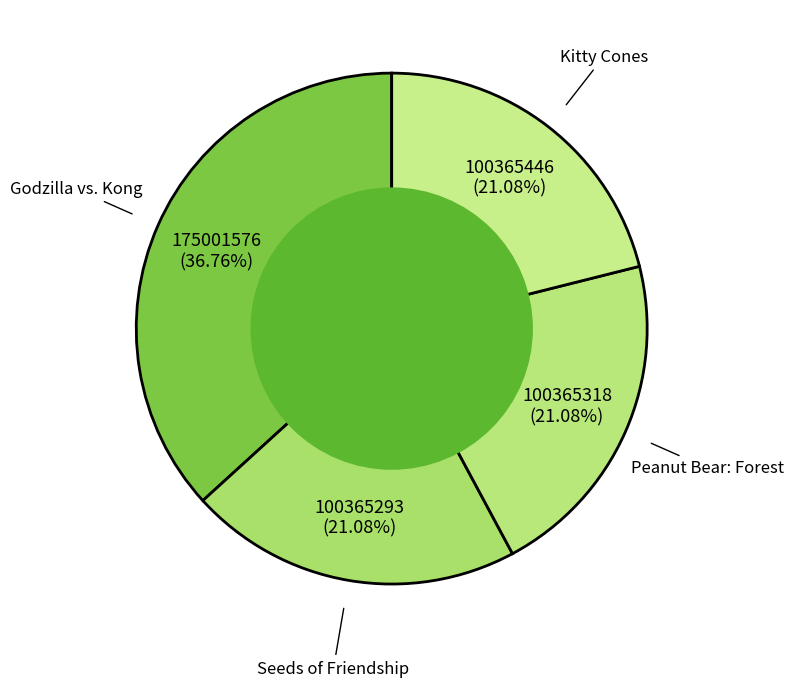

How many slices are in this pie chart?

4